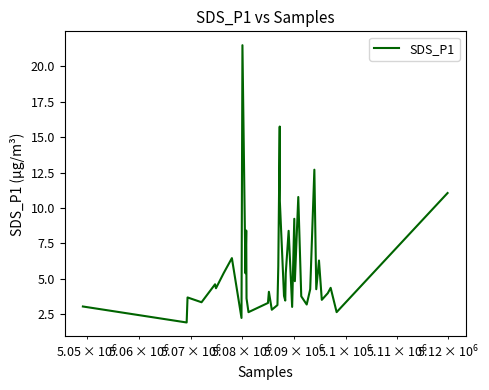

What is the difference between the maximum and minimum values?

19.6